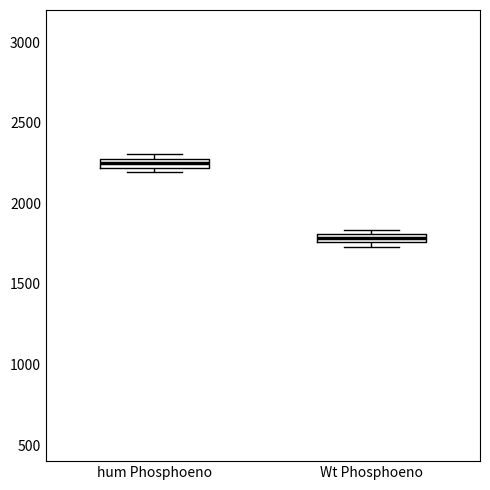

Which box's median line is the lowest?

Wt Phosphoeno